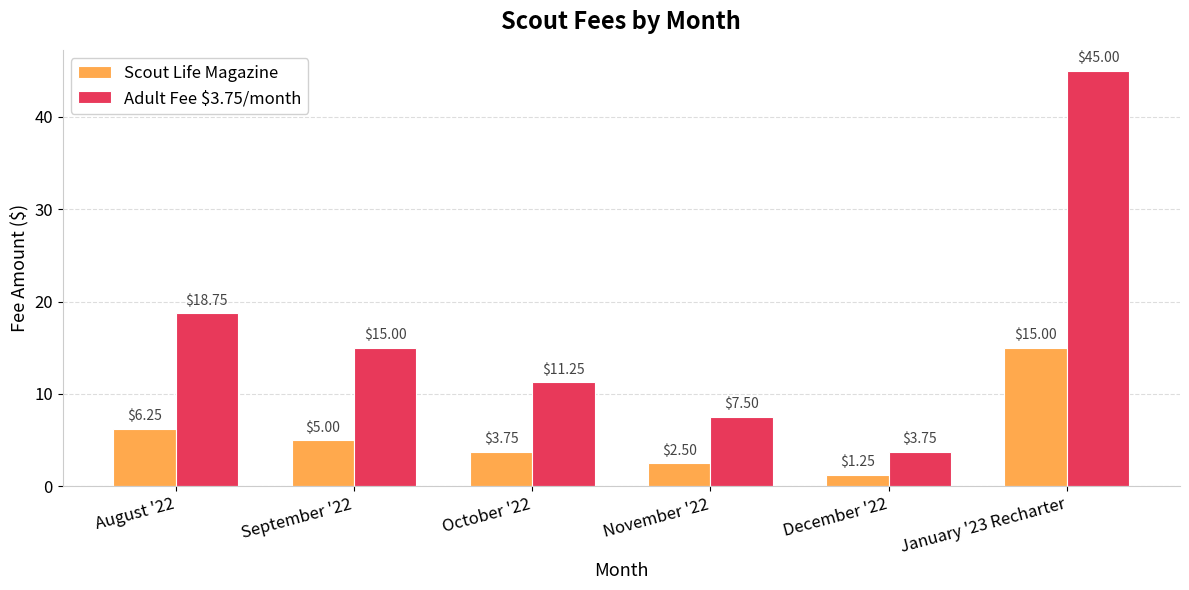

What position from the left is October '22?

3